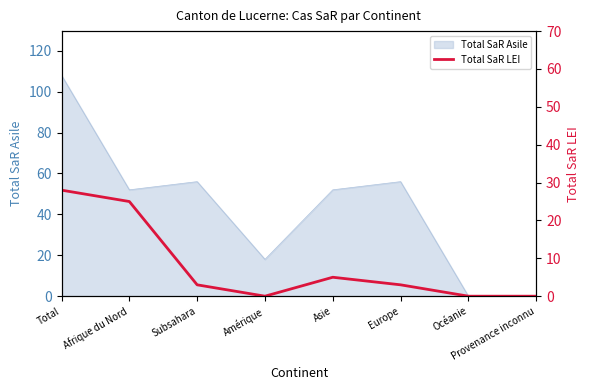

Which category has the highest value across all series?

Total